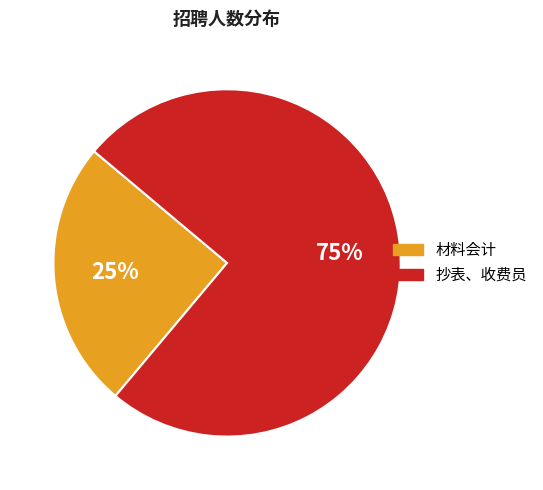

Which category has the smallest portion of the pie?

材料会计